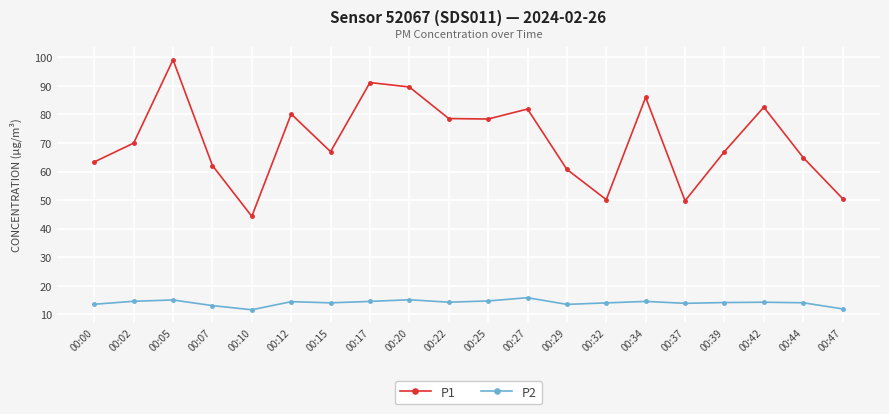

True or false: P2 has more than 1 interior local peaks.

True